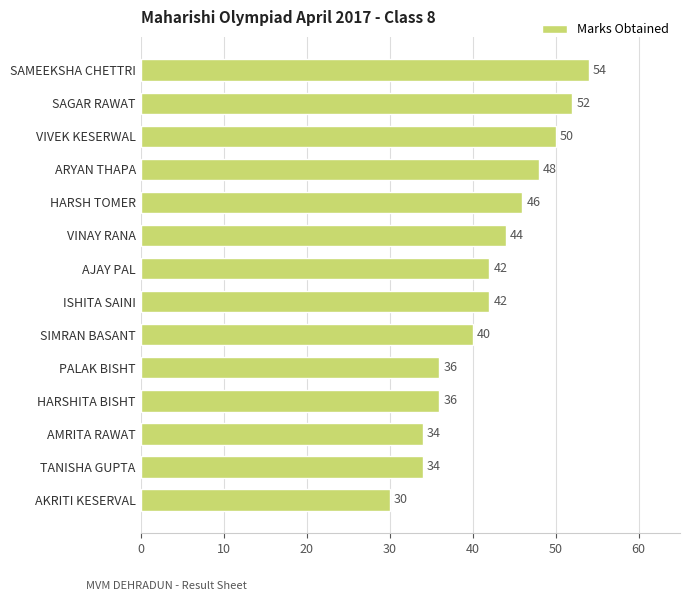

True or false: the data shows 63 at VINAY RANA.

False